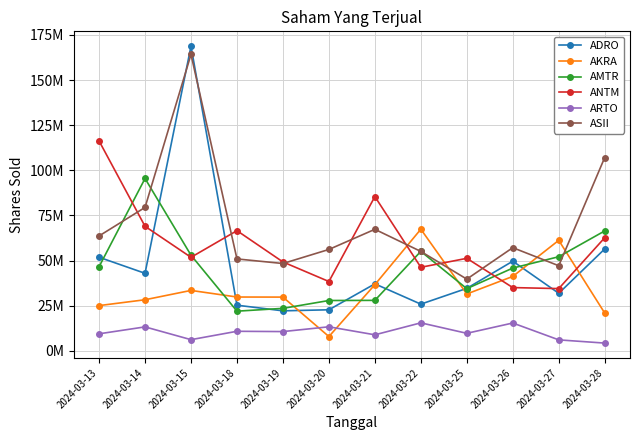

What are all the series names shown in the legend?

ADRO, AKRA, AMTR, ANTM, ARTO, ASII